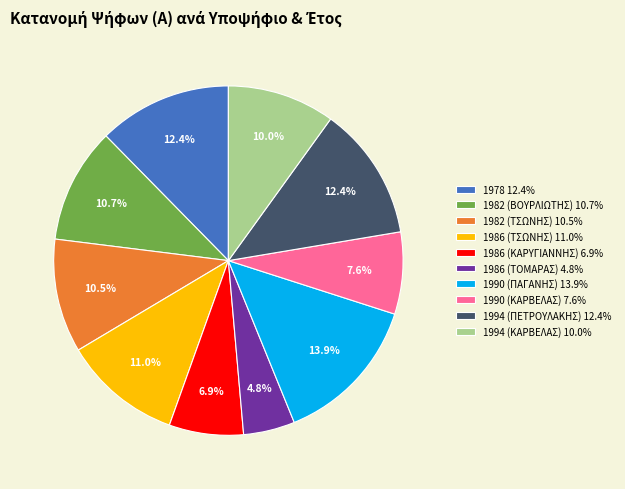

To the nearest percent, what is the difference between the largest and smallest slice percentages?

9%